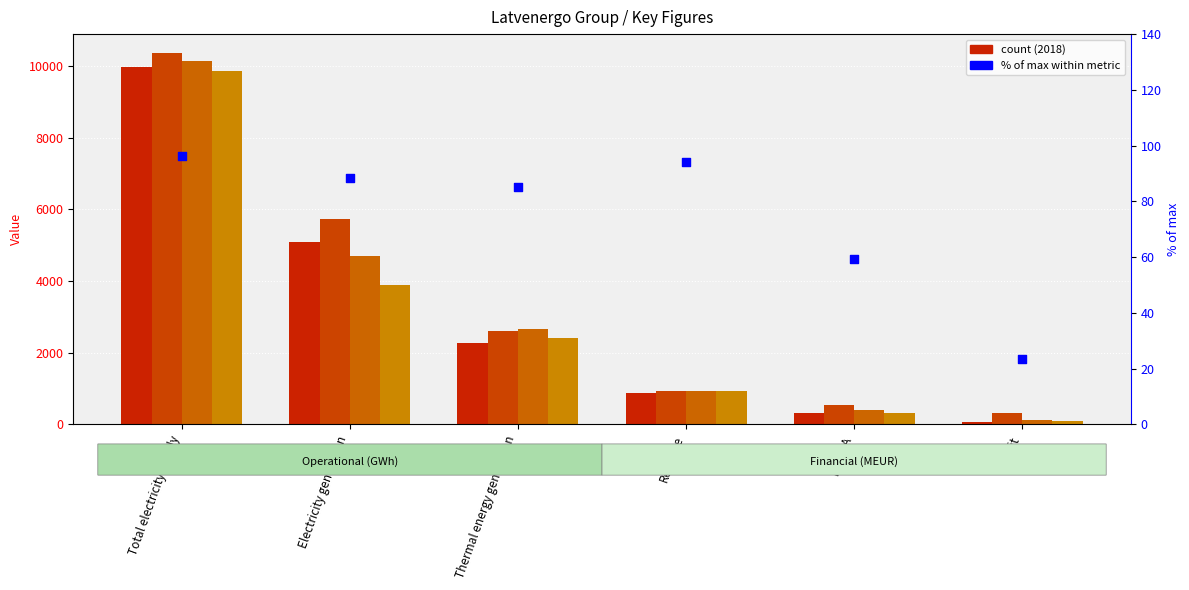

Between Revenue and Profit, which is larger?

Revenue